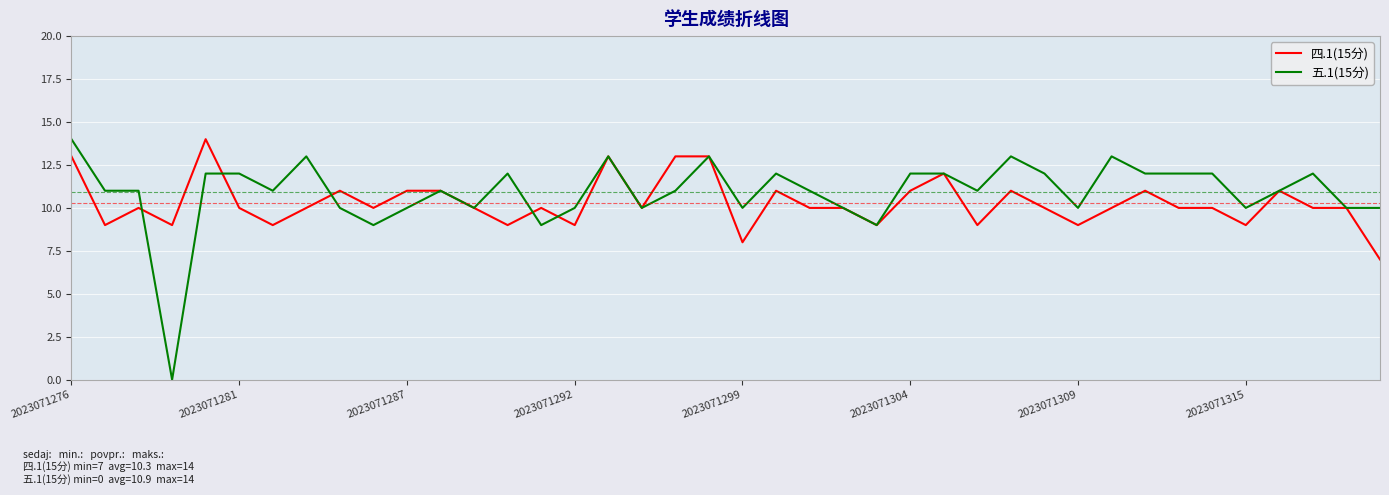

Does the chart display data point markers on the line(s)?

No